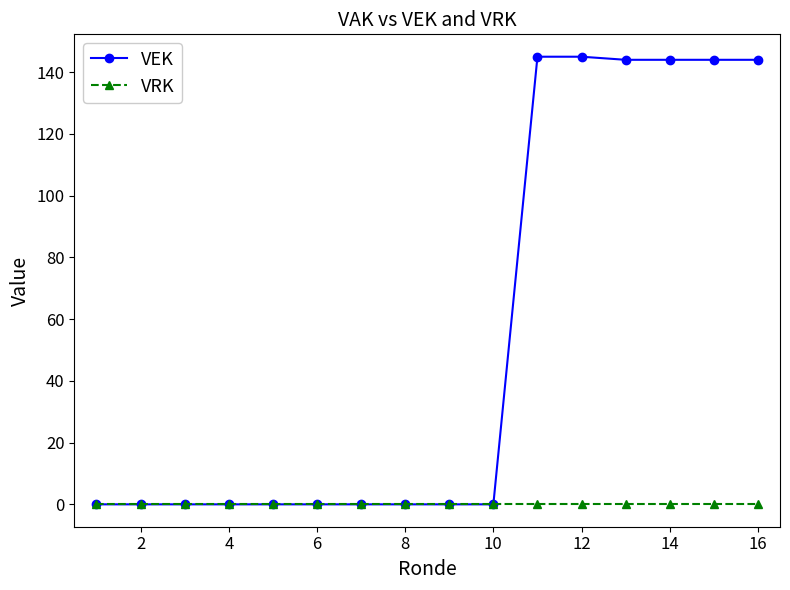

How many lines are shown in the chart?

2